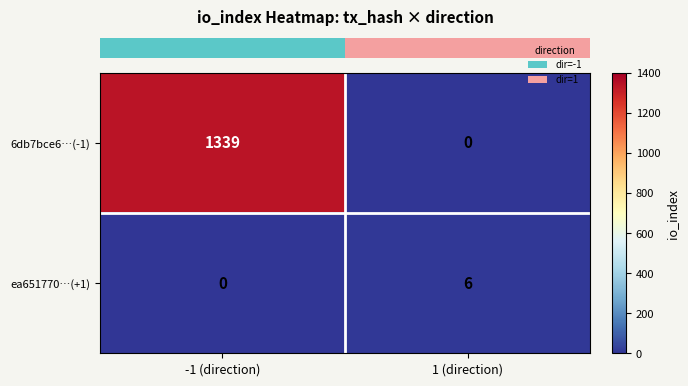

Reading left to right, list all the values displayed in this chart.

6db7bce6…(-1): -1 (direction)=1339	1 (direction)=0
ea651770…(+1): -1 (direction)=0	1 (direction)=6